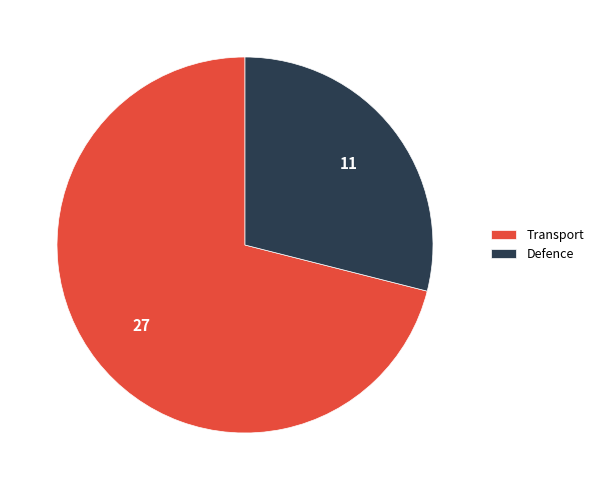

Count the number of slices in the pie.

2